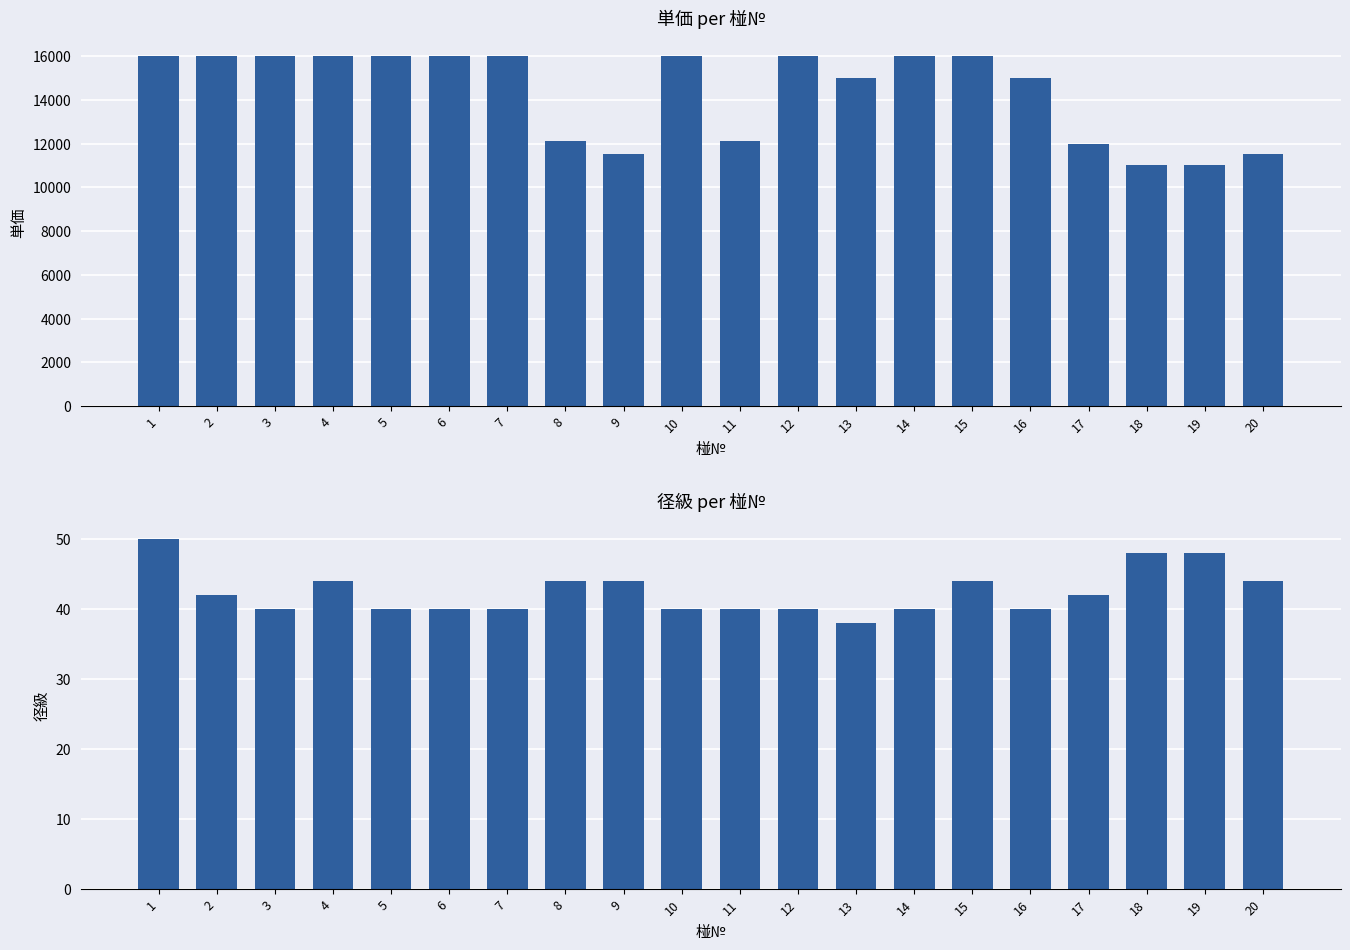

Are the bars horizontal?

No